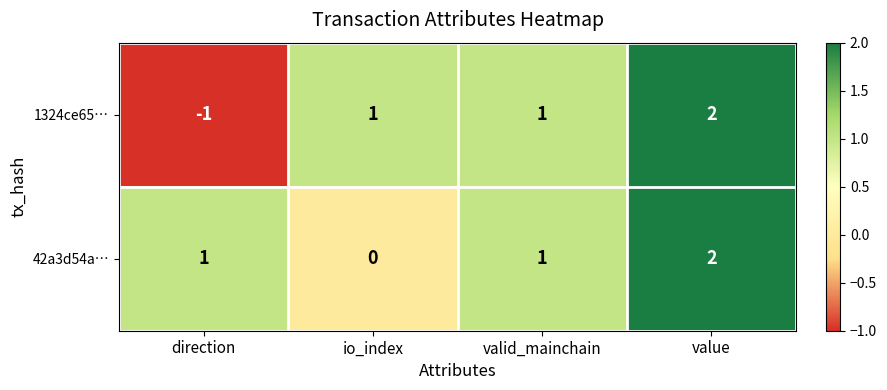

At which category is the sum across all series the highest?

value